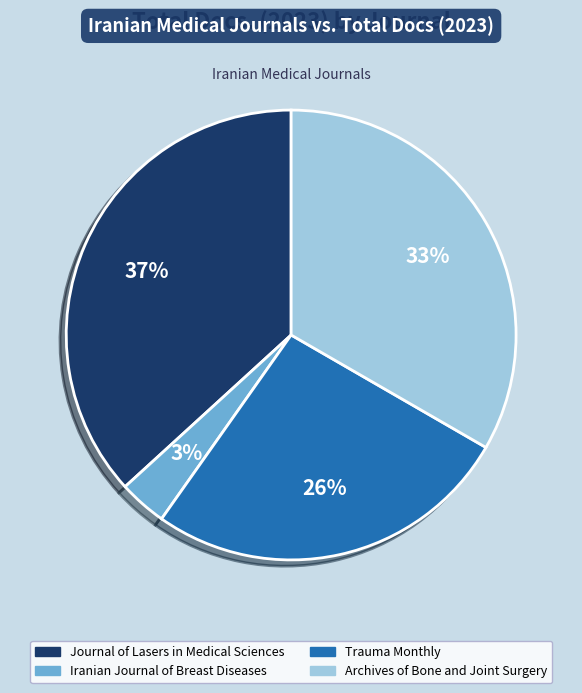

Is it true that Archives of Bone and Joint Surgery is 19% of the pie?

False